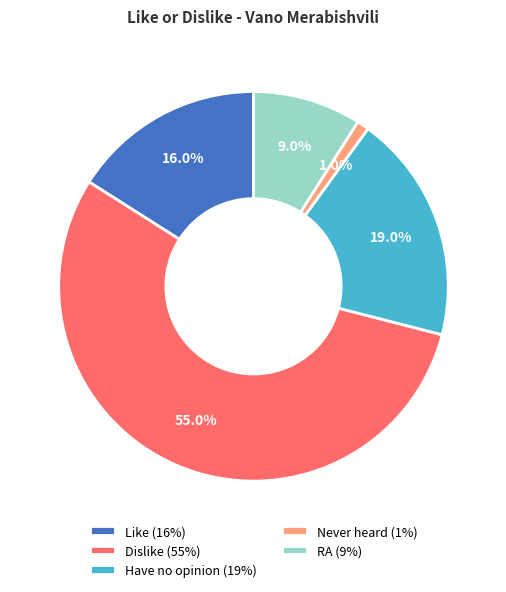

Is it true that RA is 9% of the pie?

True